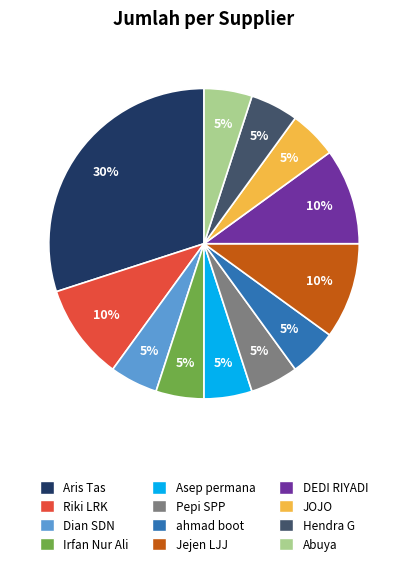

Between Aris Tas and Pepi SPP, which is larger?

Aris Tas